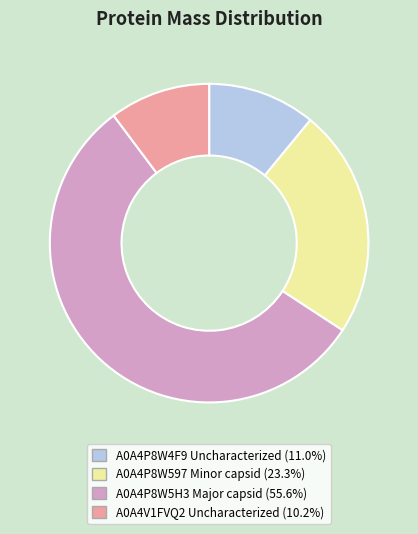

Which slice represents more than half of the pie?

A0A4P8W5H3 Major capsid